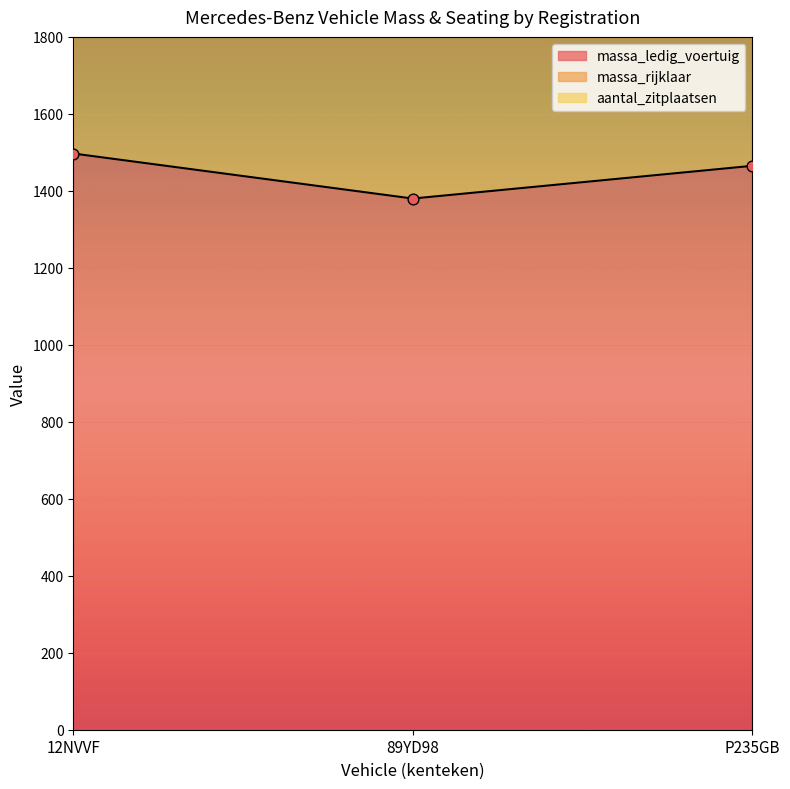

At how many categories does at least one series exceed 2984?

2